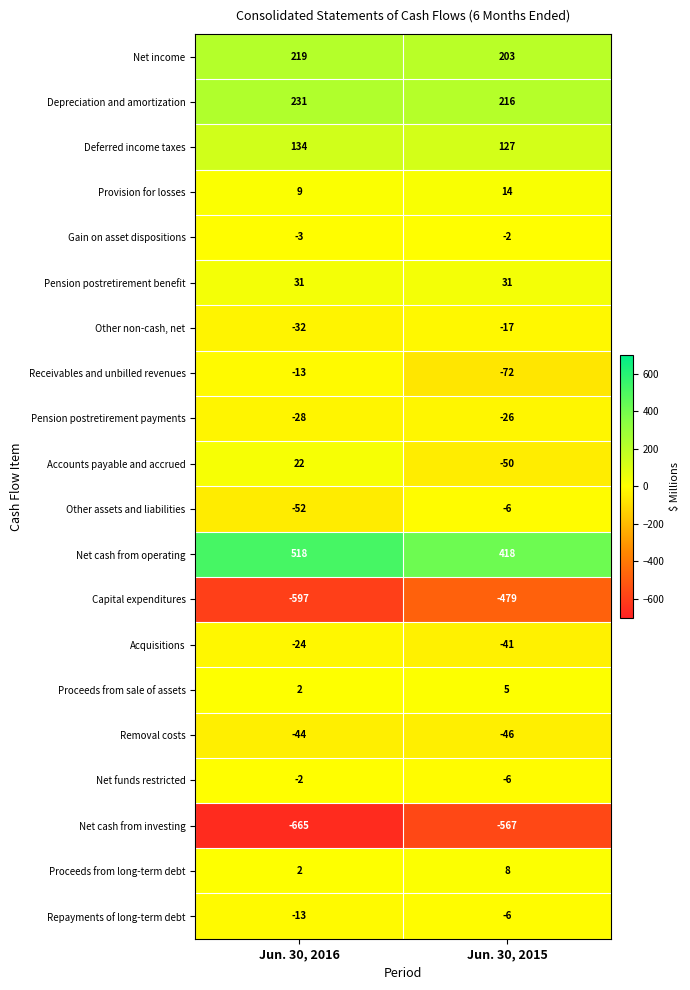

What is the difference between the Net income values at Jun. 30, 2015 and Jun. 30, 2016?

16